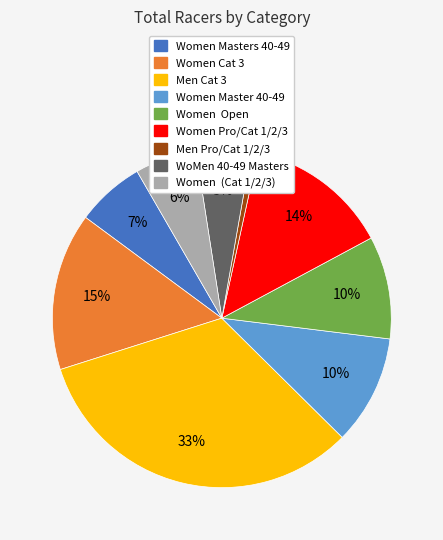

Does any single category account for the majority?

No